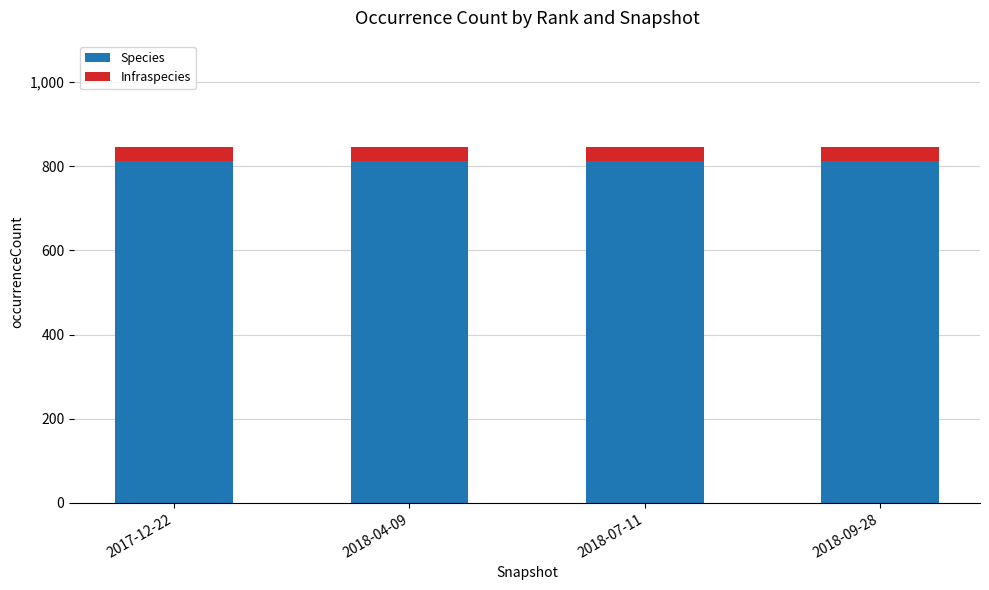

What is the total value across all series at 2018-07-11?

845